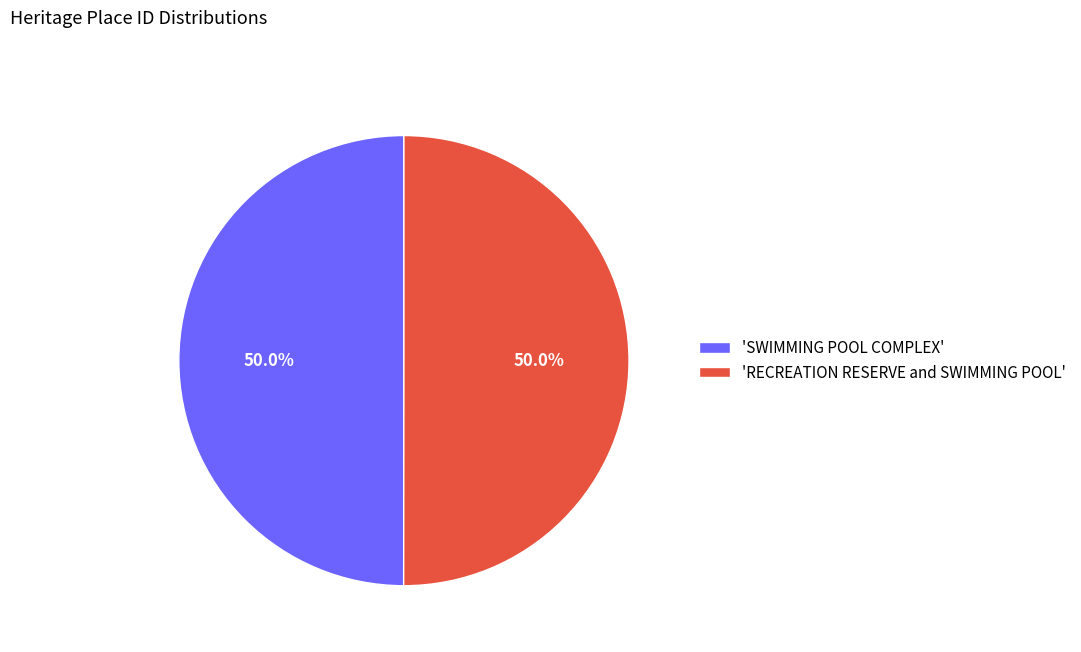

Combined, what portion of the pie is 'SWIMMING POOL COMPLEX' and 'RECREATION RESERVE and SWIMMING POOL'?

100.0%